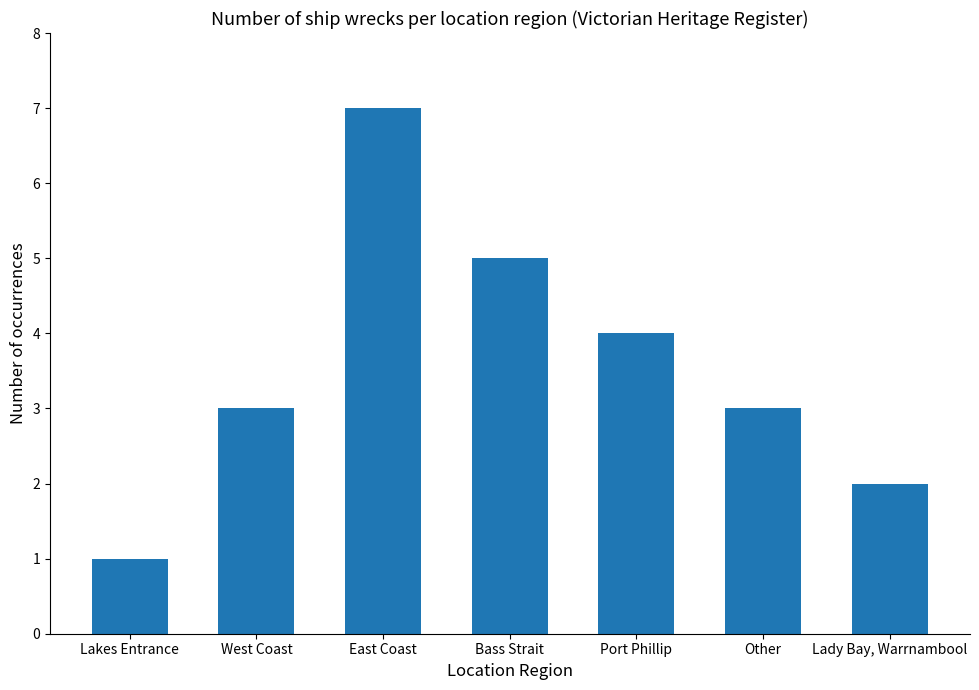

What is the sum of all values?

25